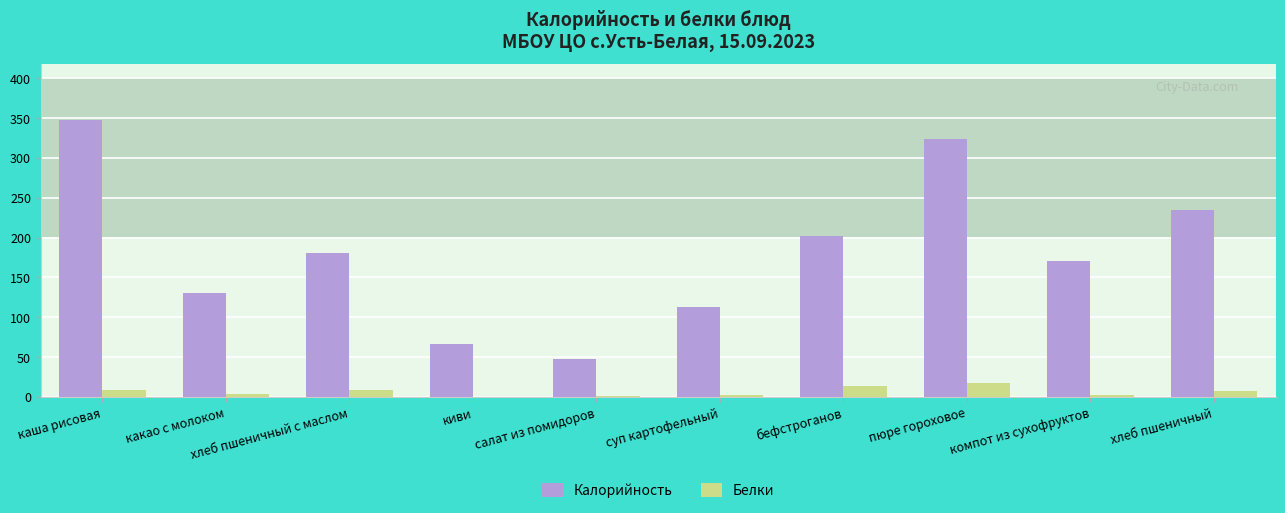

How many groups of bars are there?

10